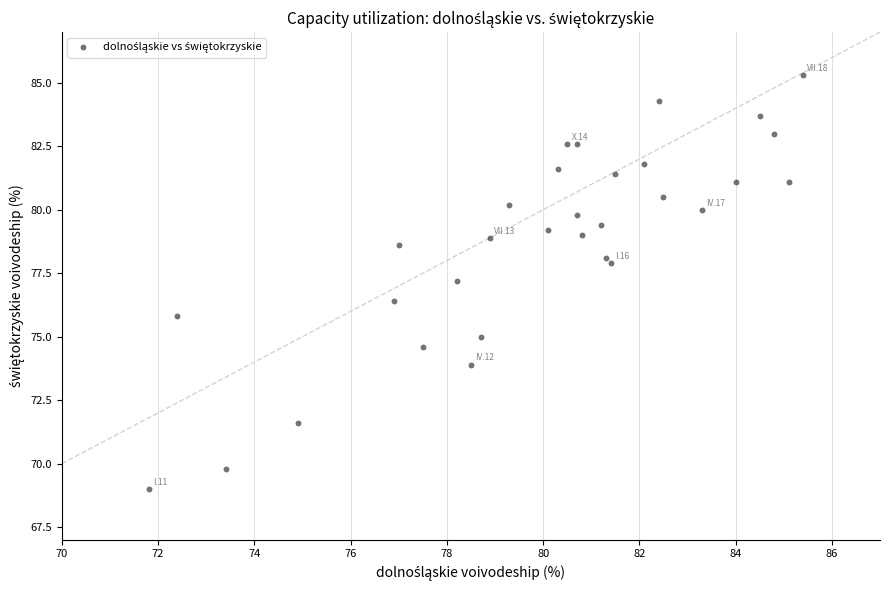

What Y value in the scatter plot is closest to 77?

77.2